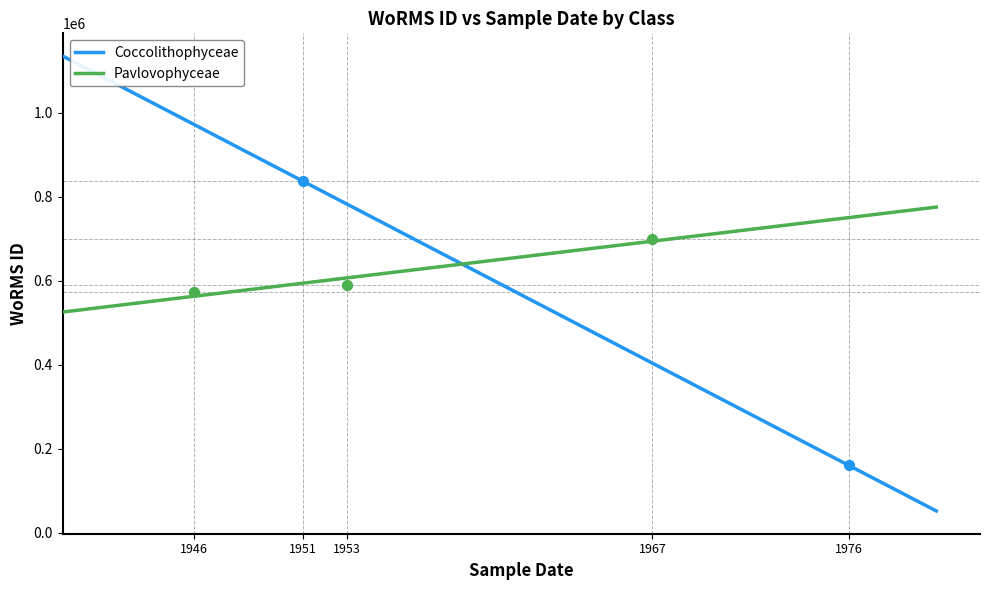

Which series contains the lowest Y value?

Coccolithophyceae